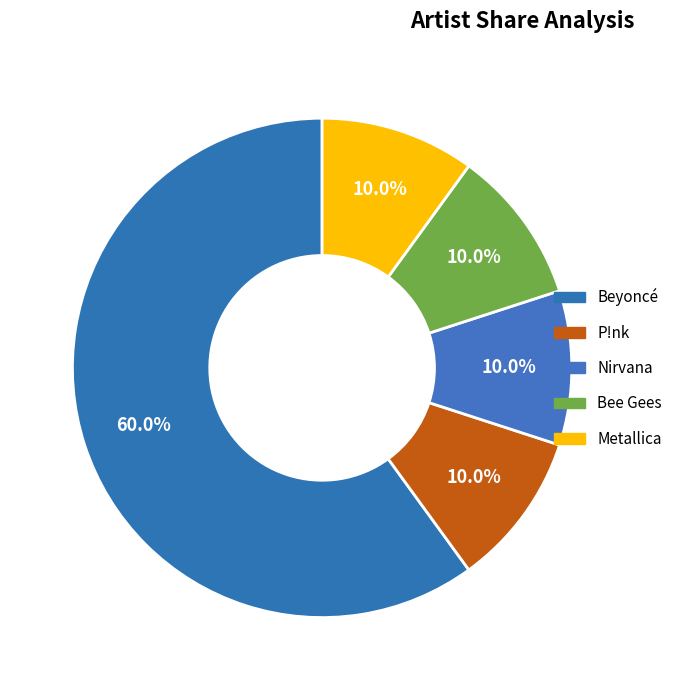

To the nearest percent, what is the difference between the Beyoncé and Nirvana slice percentages?

50%